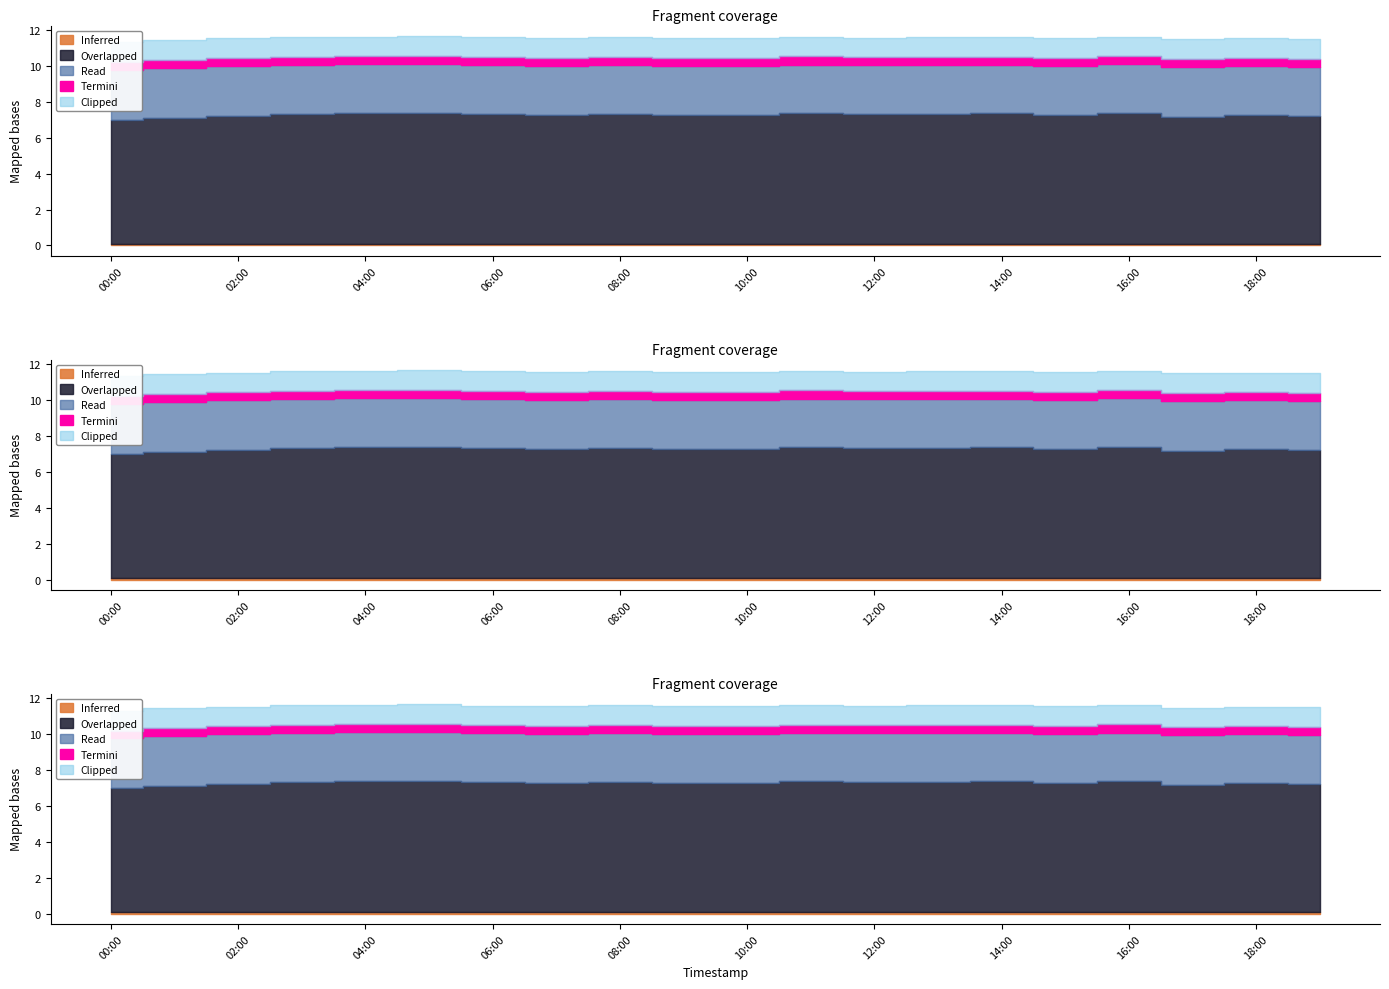

How many categories are shown in the chart?

20